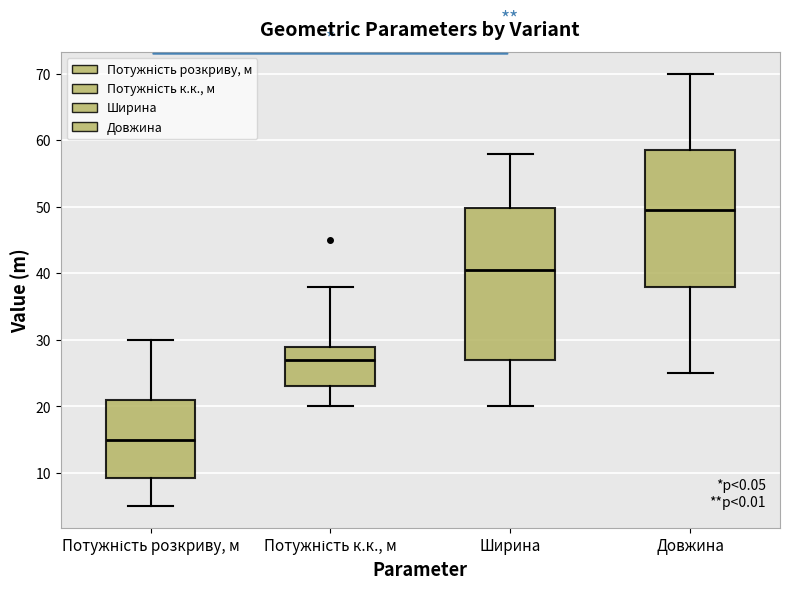

Where is the upper edge of the box for Потужність розкриву, м on the y-axis? The values are not printed on the chart, so give them approximately, as read against the axis.

21